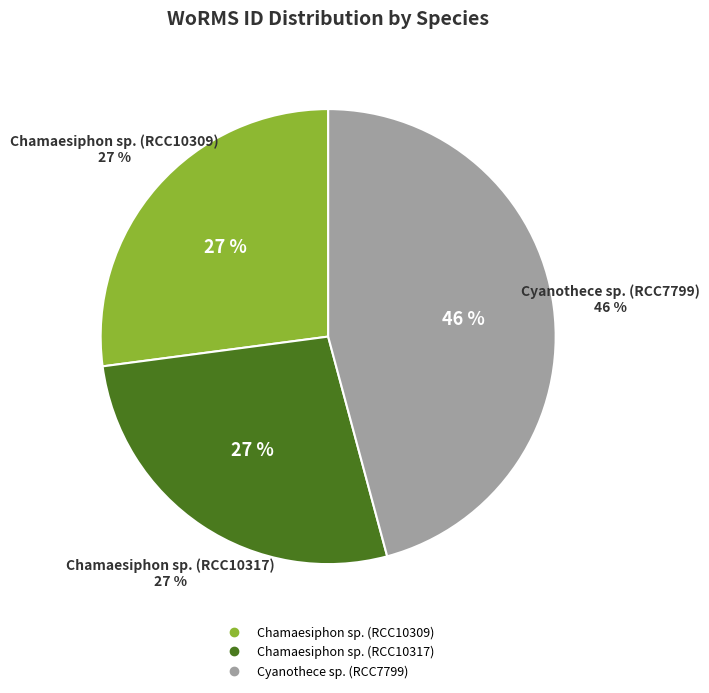

The Cyanothece sp. (RCC7799) slice represents 51% of the pie. True or false?

False